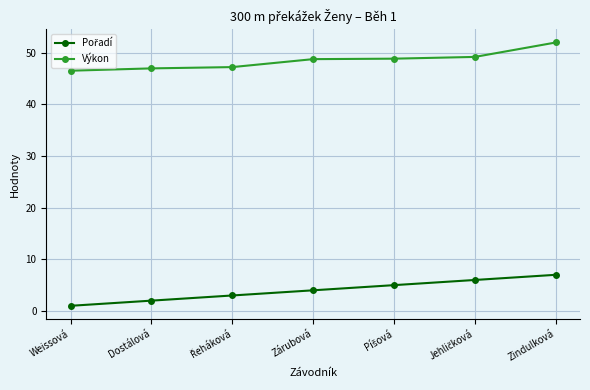

True or false: Výkon has more than 2 points higher than both neighbors.

False